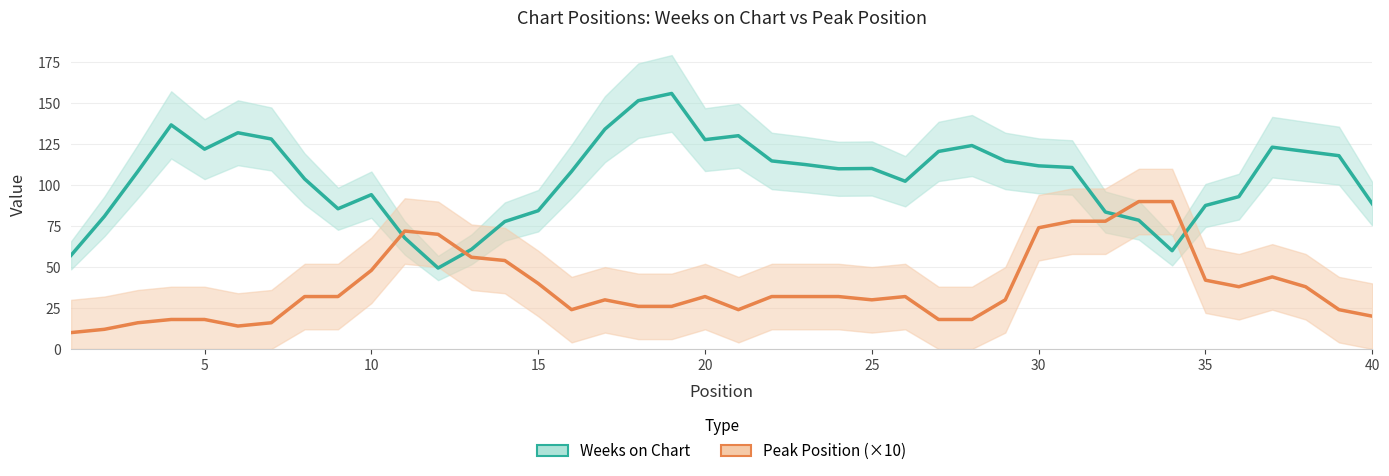

Which series has the largest range (max minus min)?

Weeks on Chart